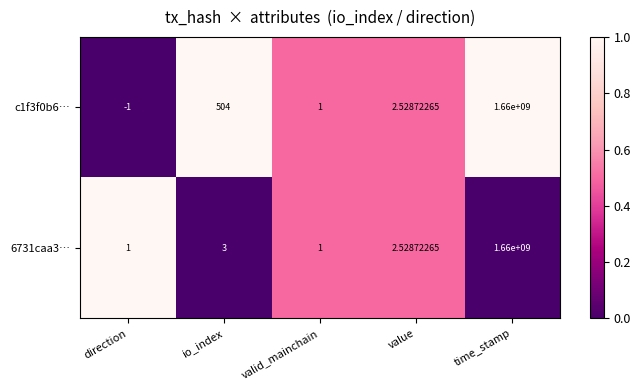

Where does the c1f3f0b6… series first go above 2?

io_index